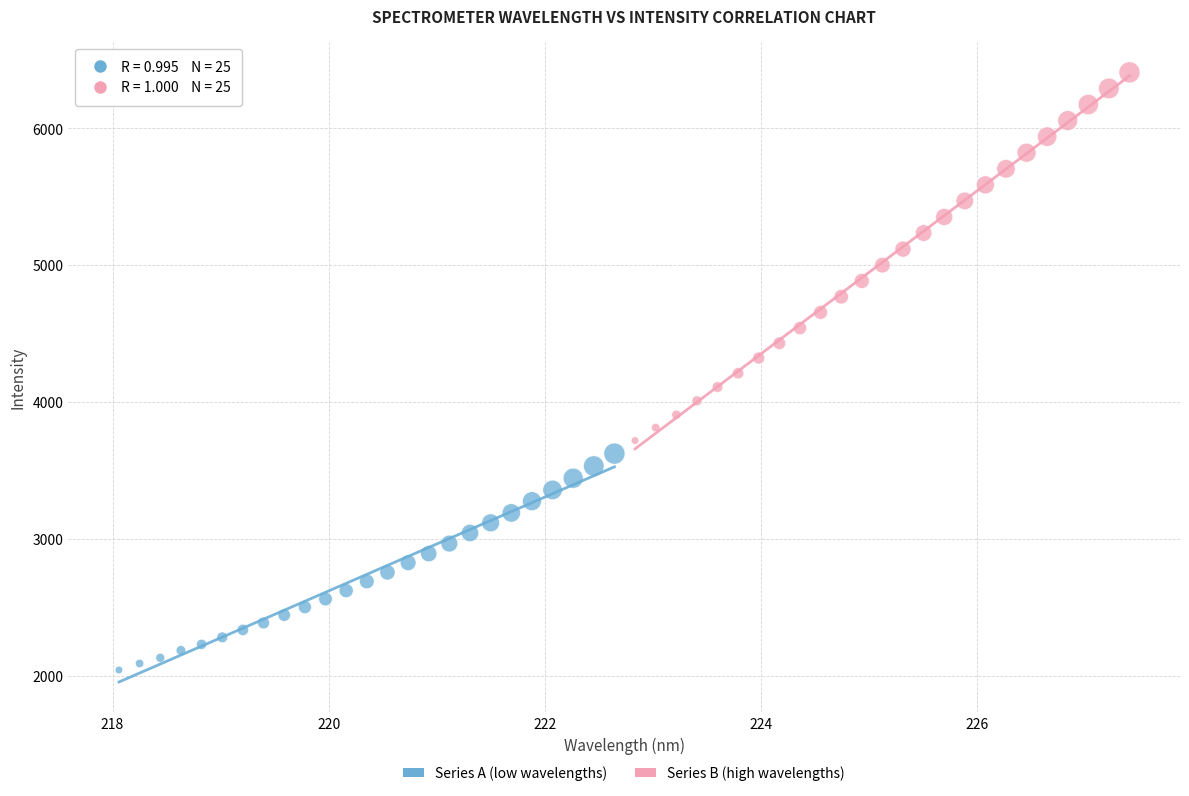

Which series has the largest Y range (max minus min)?

Series B (high wavelengths)